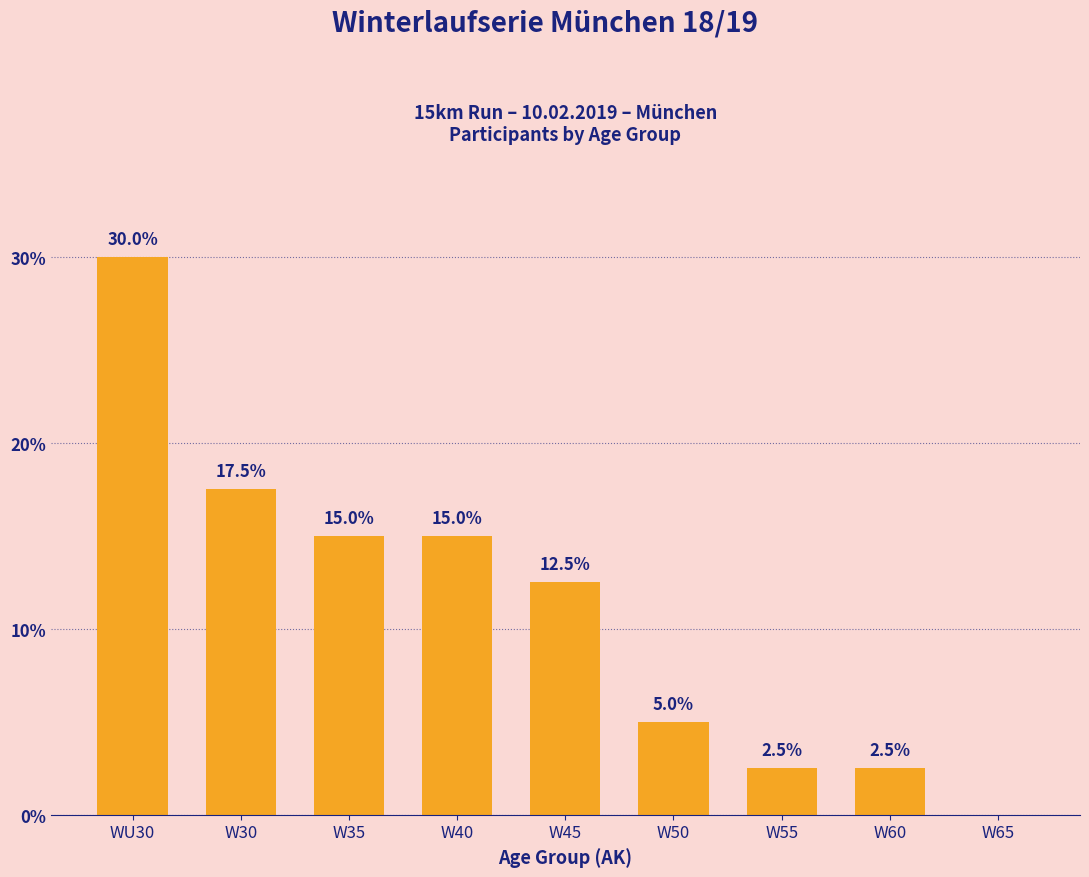

Is it true that the value at W30 is 17.5?

True